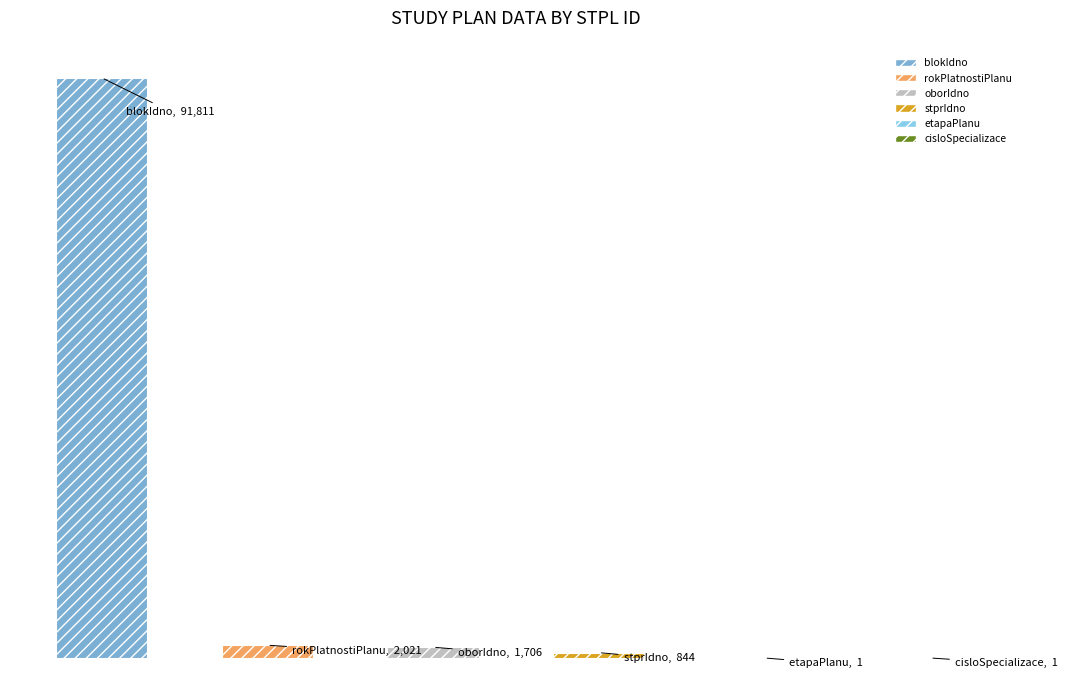

What is the value of the blokIdno bar at the 1st from the left?

91811